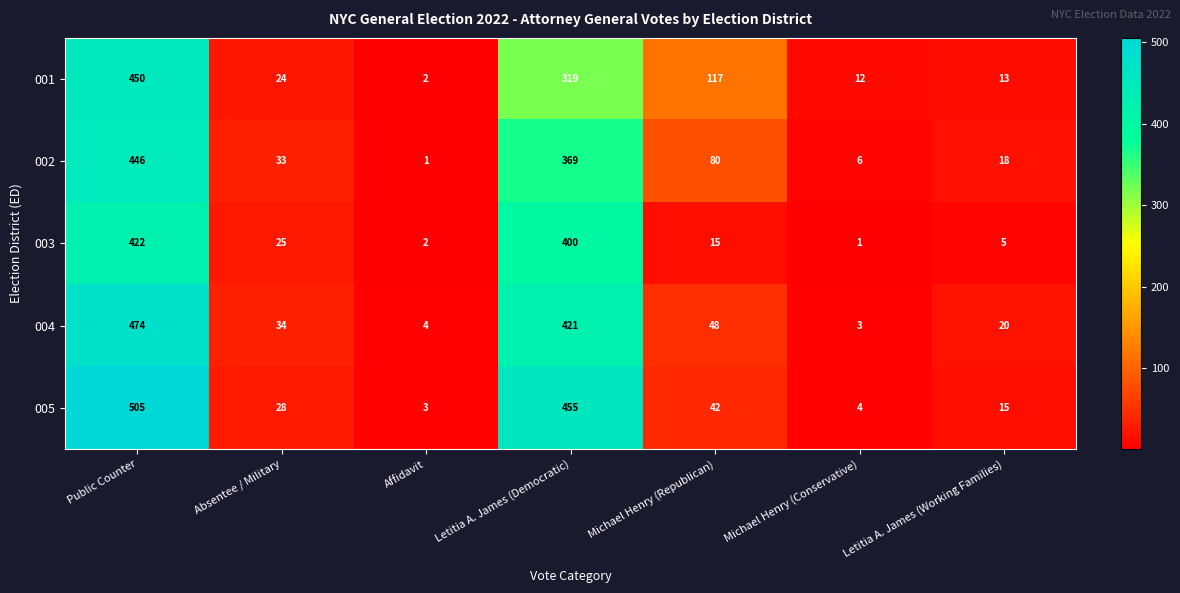

How many series are shown in this chart?

5